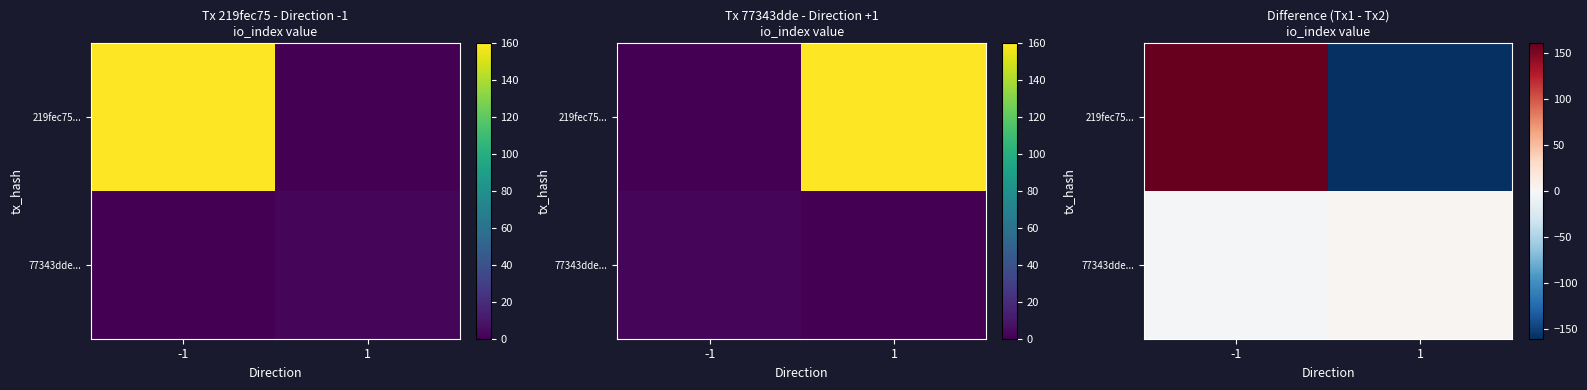

Which category has the highest value in the 219fec75... series?

-1